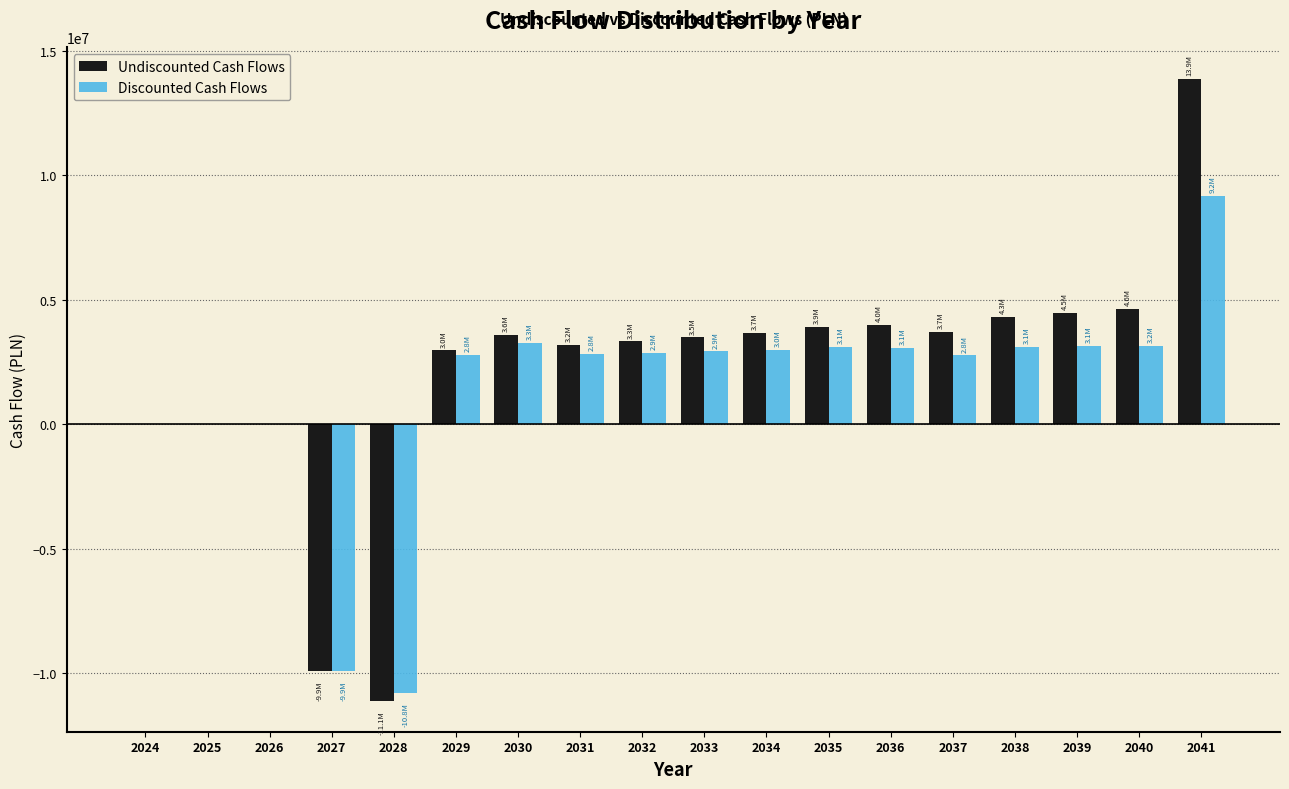

What is the sum of the Discounted Cash Flows values at 2035 and 2024?

3094274.4